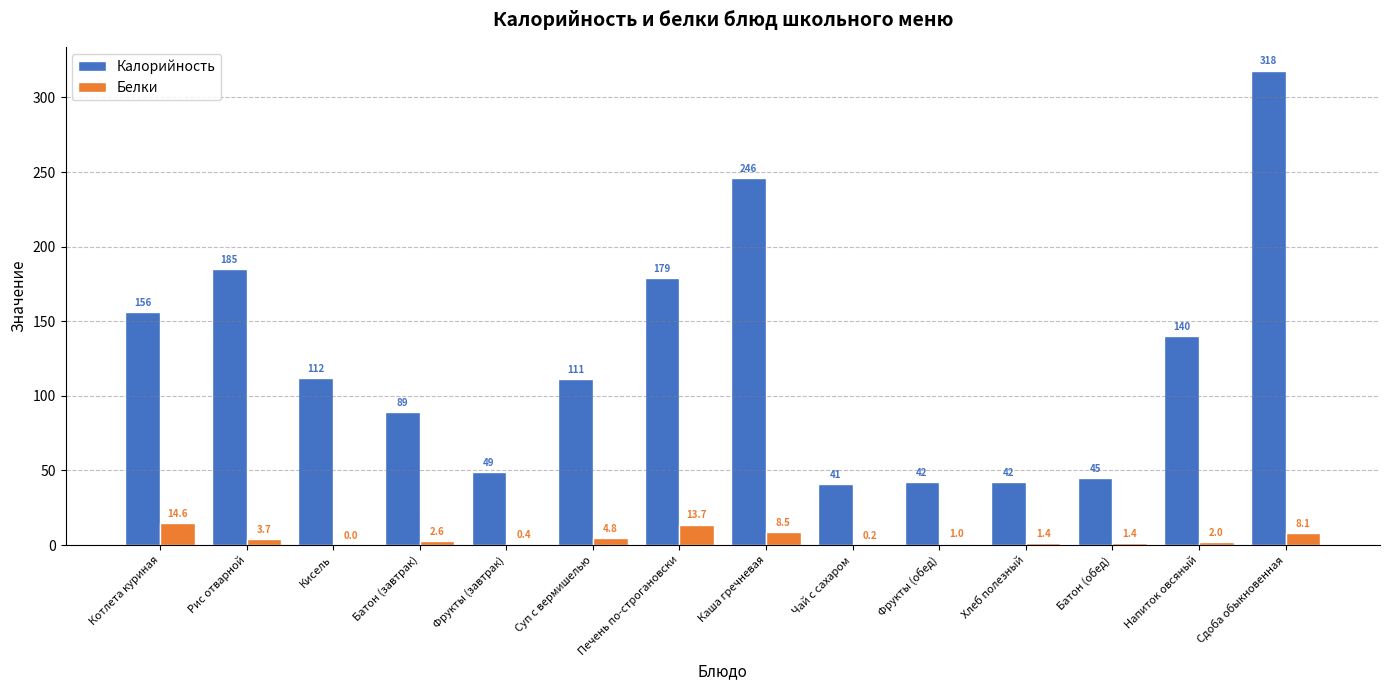

At which category is the sum across all series the highest?

Сдоба обыкновенная